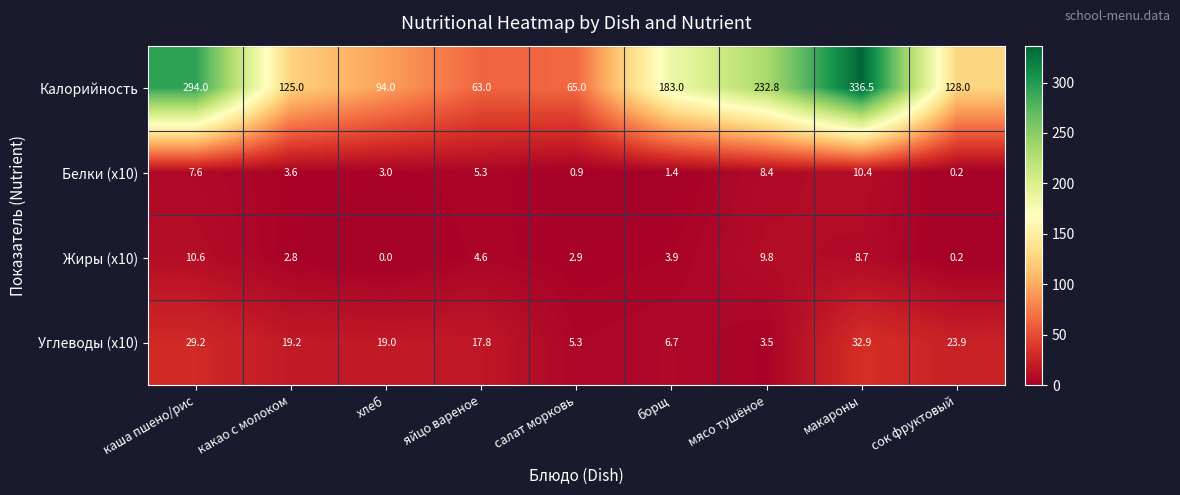

Between хлеб and салат морковь, which series saw the biggest shift?

Калорийность